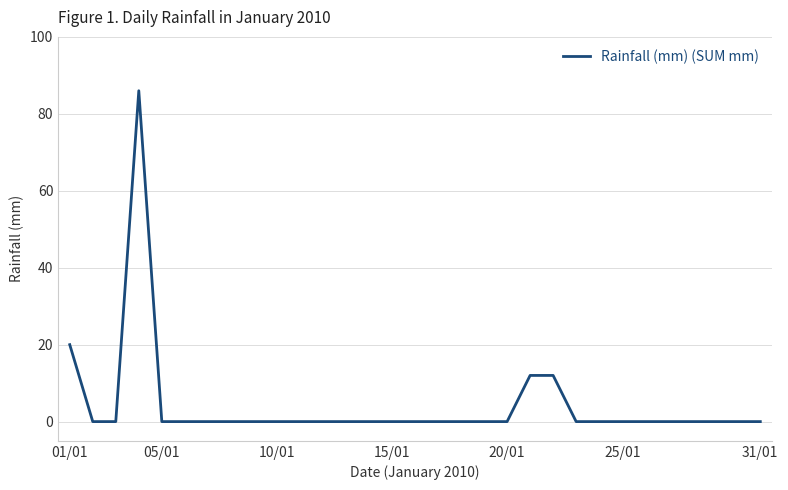

What is the greatest value displayed?

86